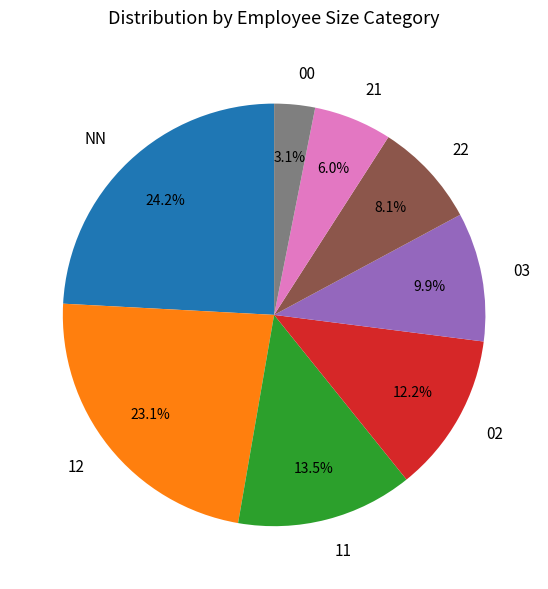

What is the largest slice in the pie chart?

NN